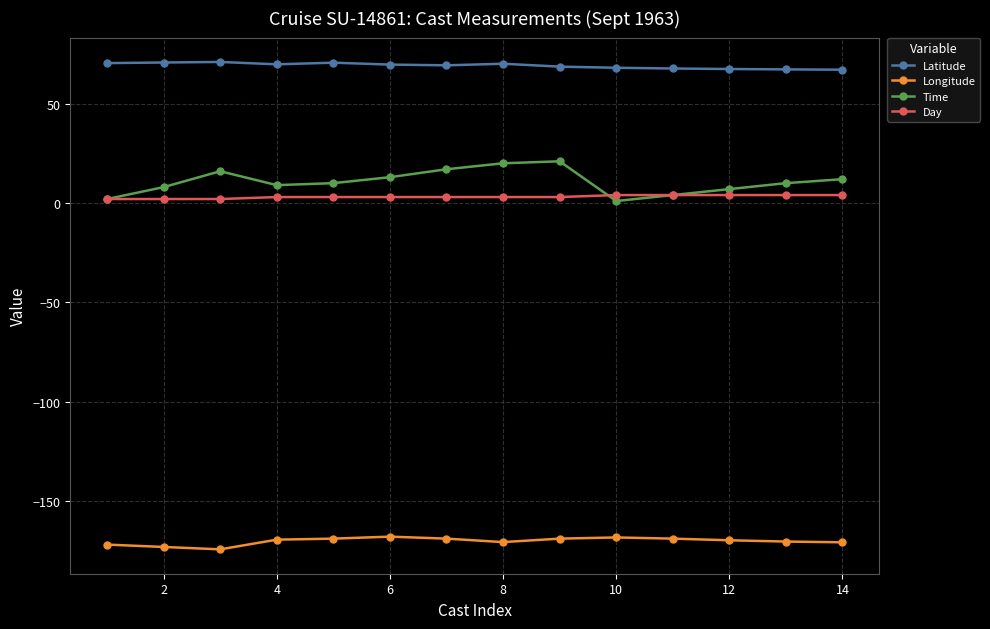

Which series has the largest total across all categories?

Latitude